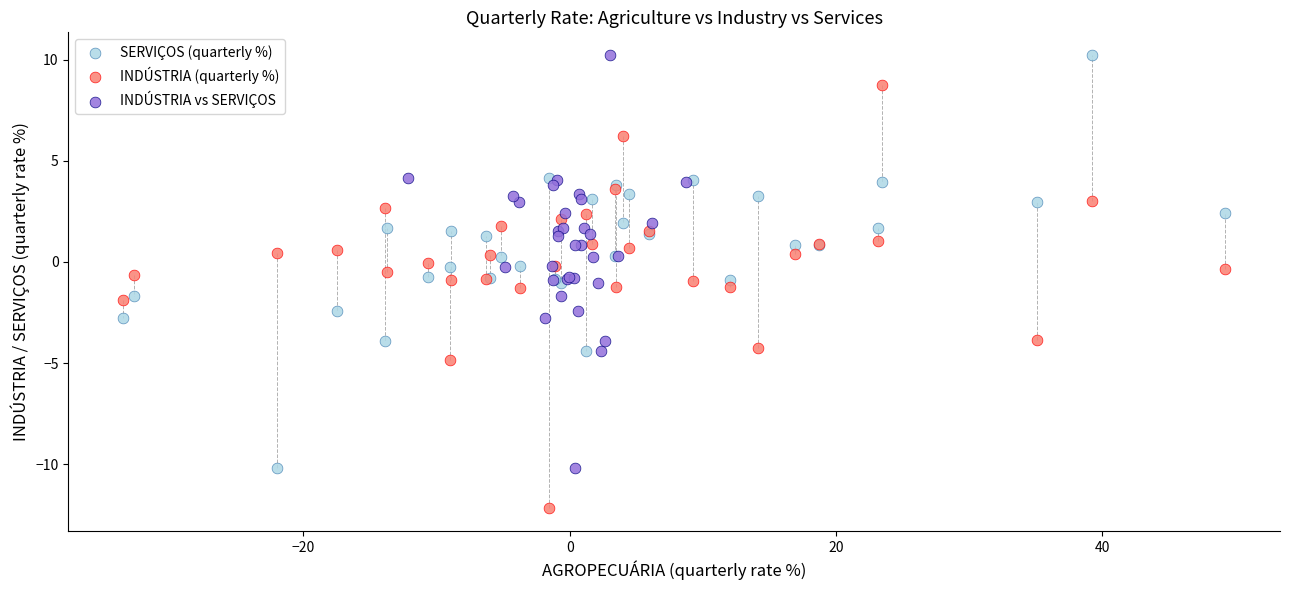

Which series reaches the minimum Y coordinate?

INDÚSTRIA (quarterly %)